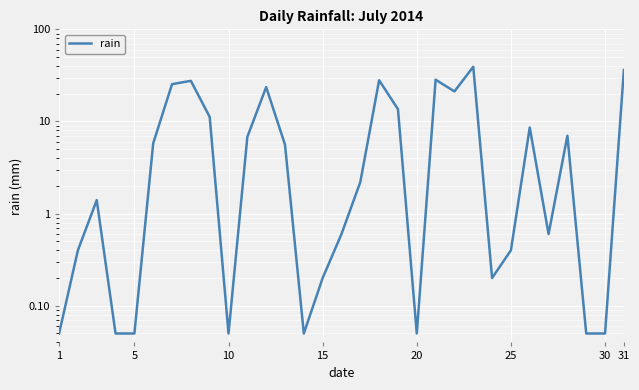

True or false: there are more than 0 points higher than both neighbors.

True